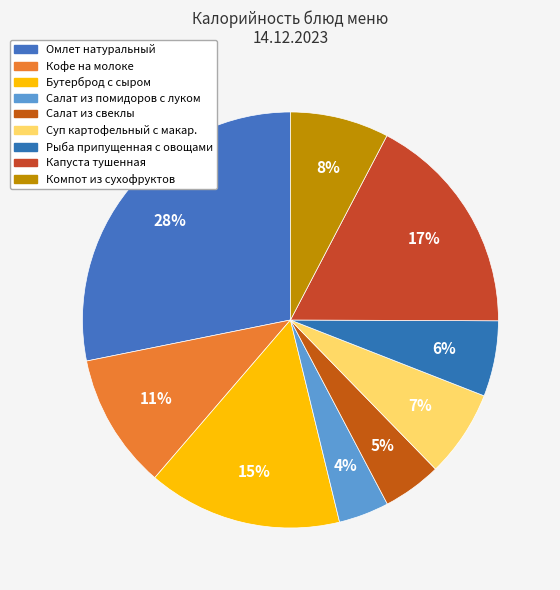

How many segments does this pie chart have?

9